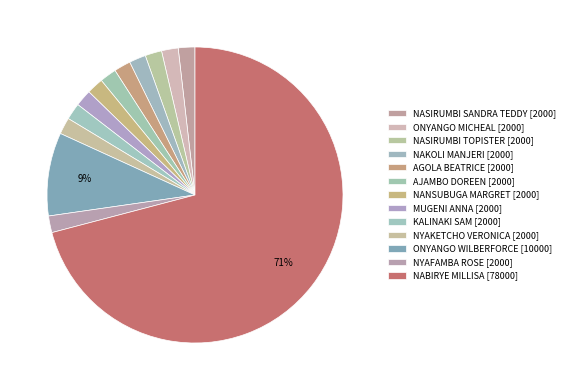

To the nearest percent, what is the difference between the largest and smallest slice percentages?

69%